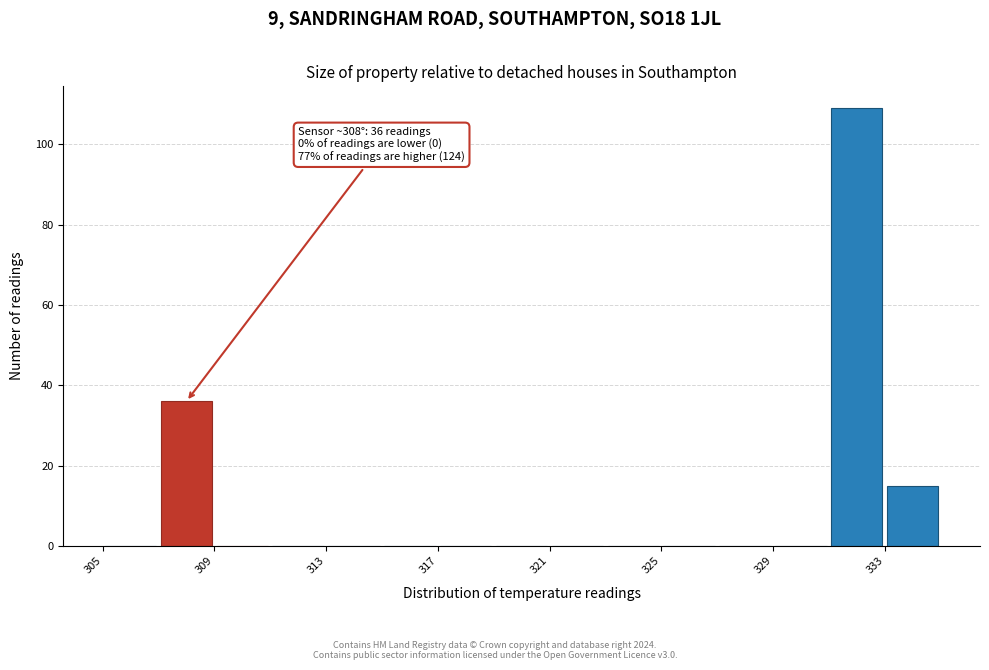

Over which range of the x-axis is the bar tallest?

331 to 333